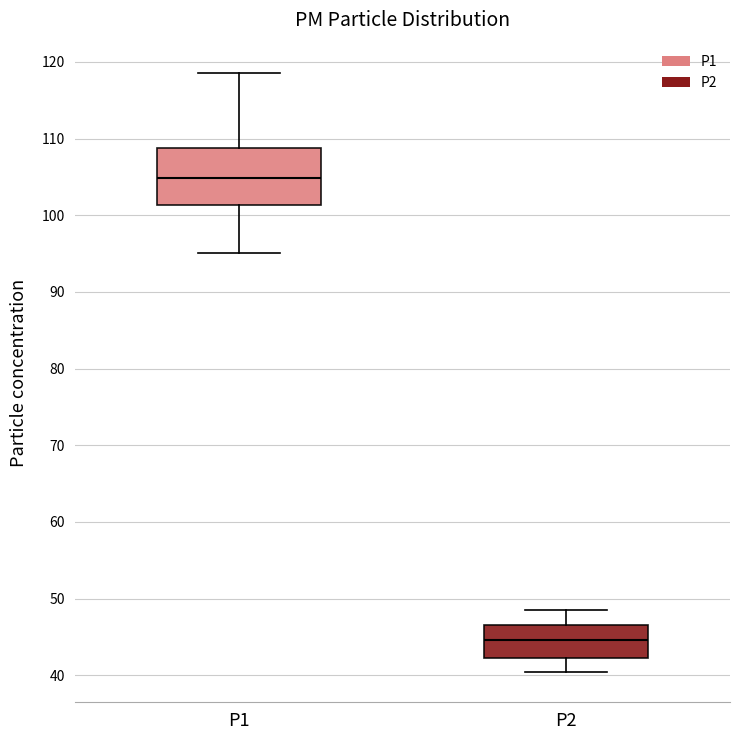

Which box is the tallest, from its lower edge to its upper edge?

P1